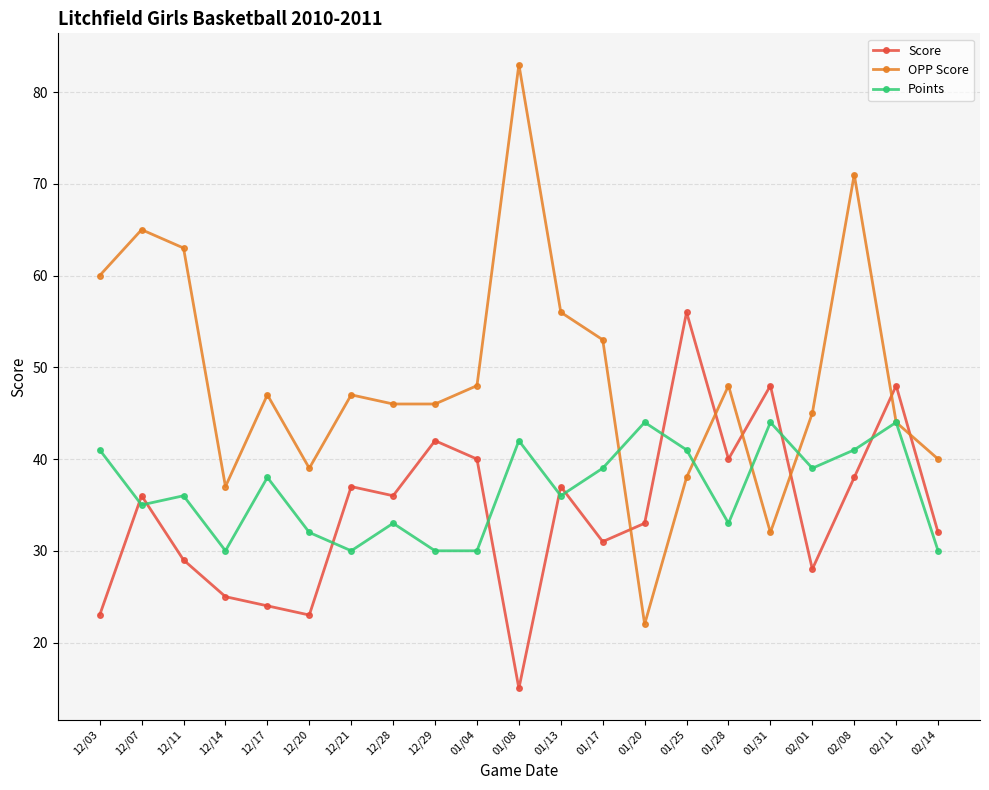

Which series has the largest range (max minus min)?

OPP Score